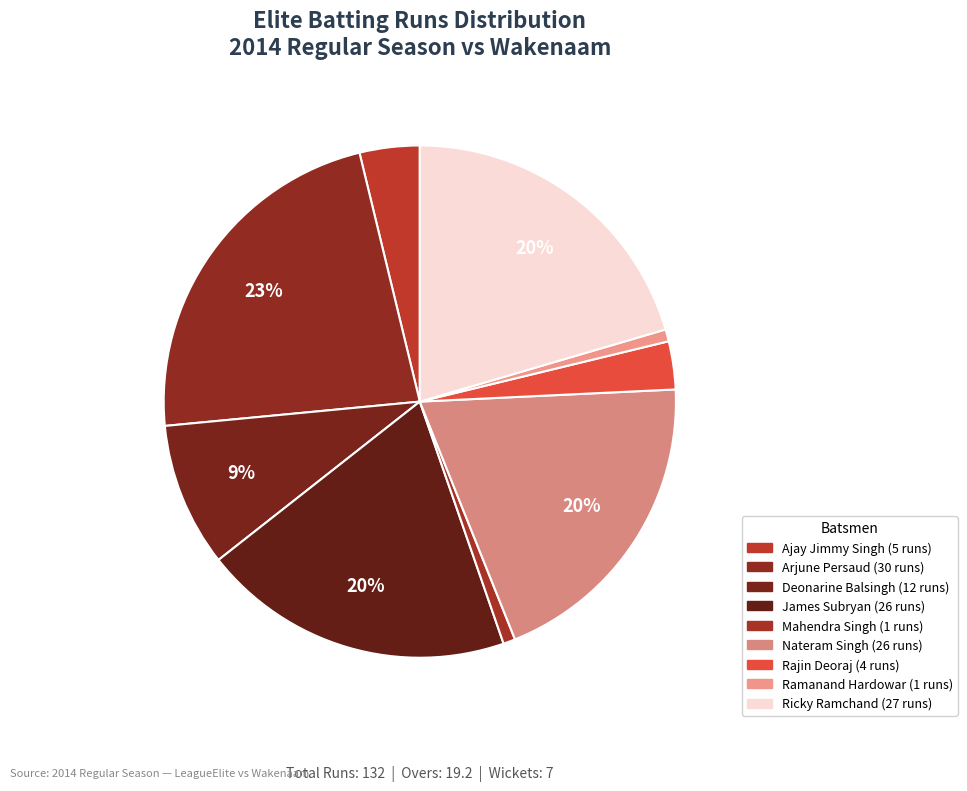

The Ramanand Hardowar slice represents 13% of the pie. True or false?

False